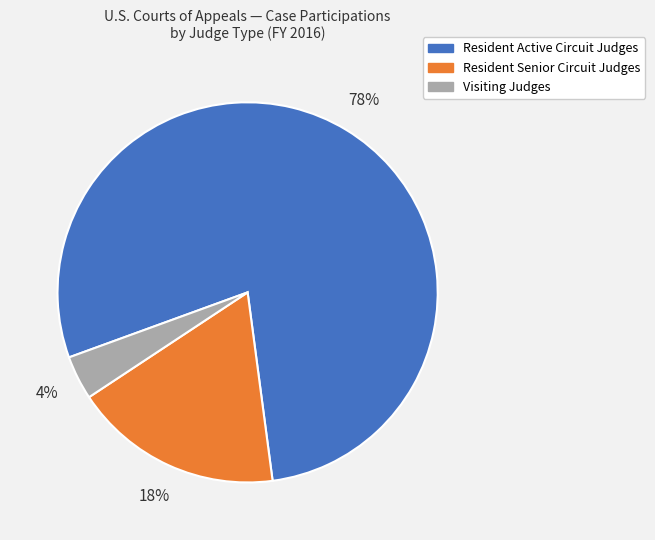

To the nearest percent, what is the difference between the Visiting Judges and Resident Senior Circuit Judges slice percentages?

14%